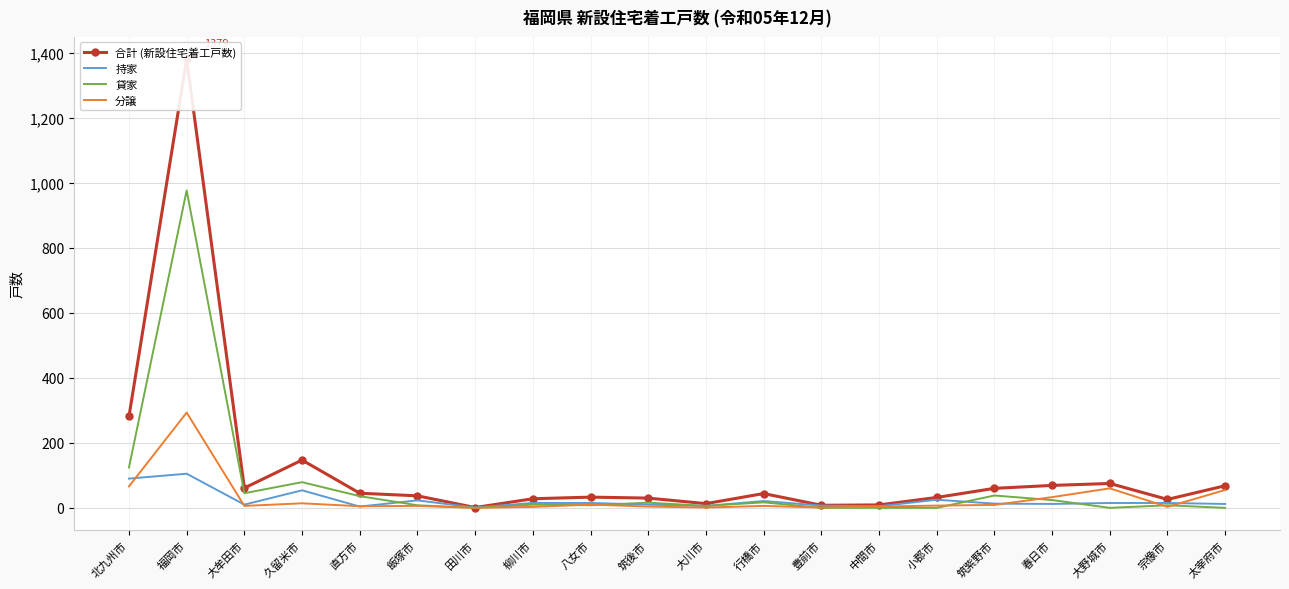

How many lines are shown in the chart?

4